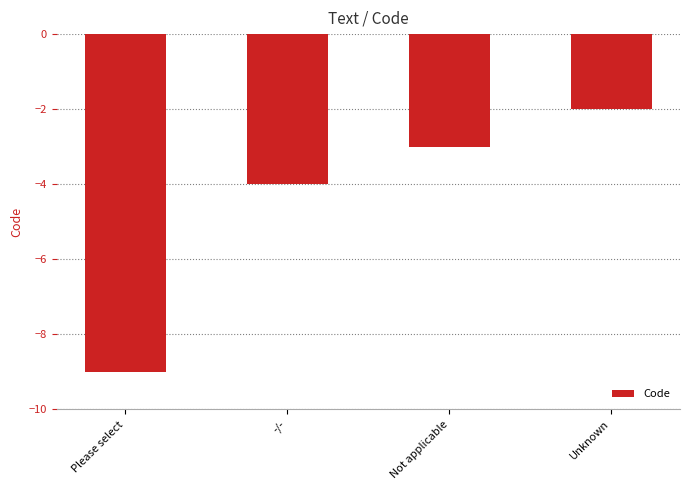

Between Not applicable and -/-, which is larger?

Not applicable